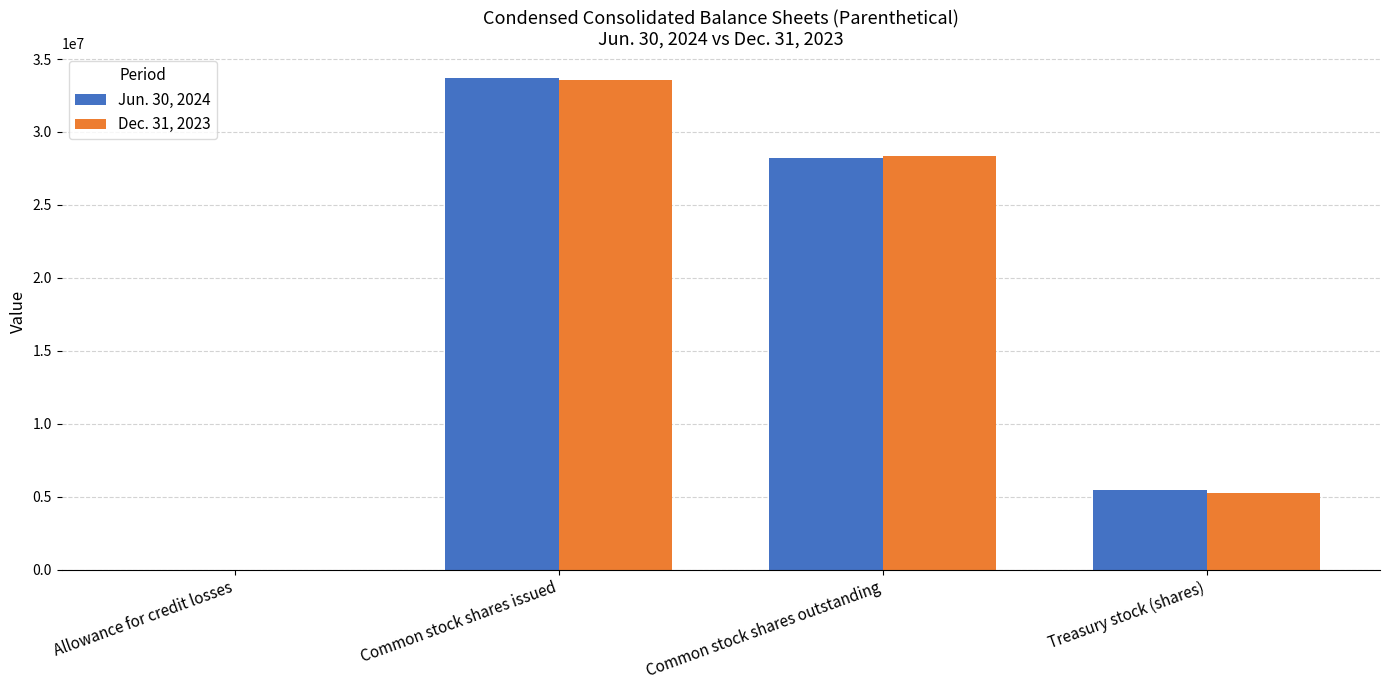

How many distinct data groups are displayed?

2